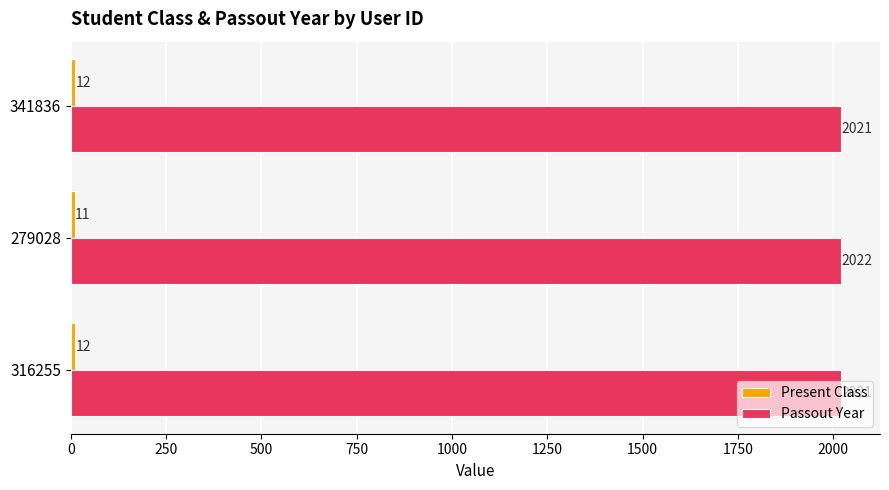

What value does the Passout Year series have at 279028?

2022